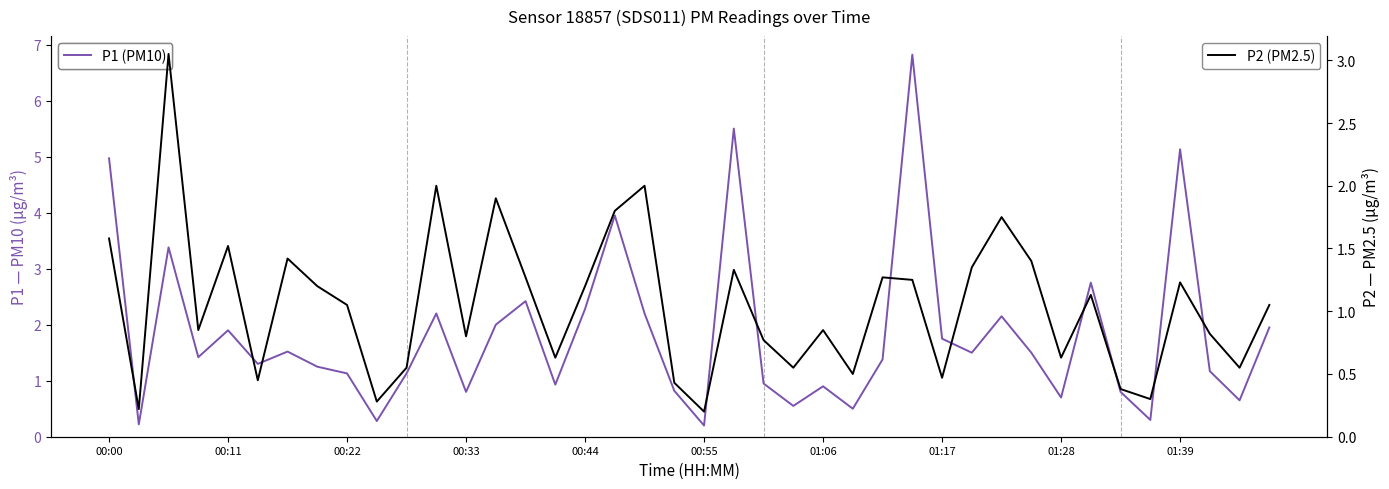

What is the highest value of the P2 (PM2.5) series?

3.0